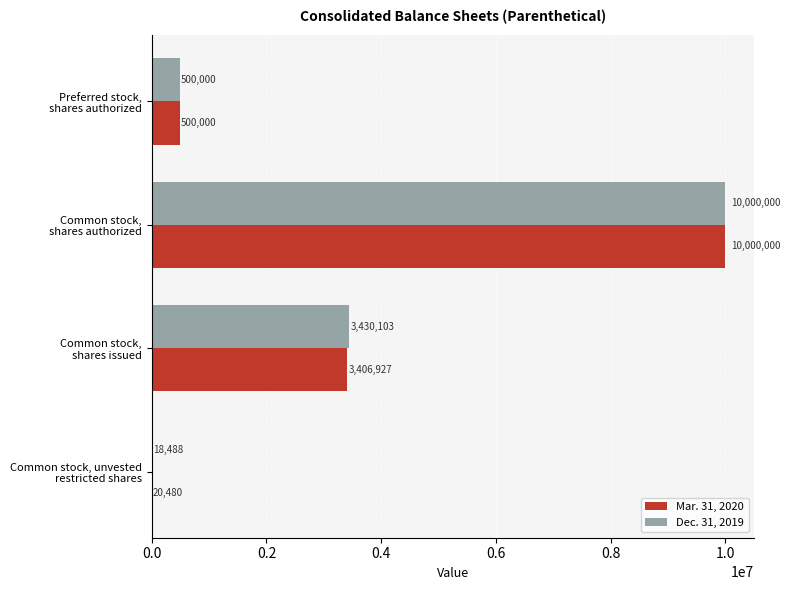

What is the maximum value shown in the chart?

10000000